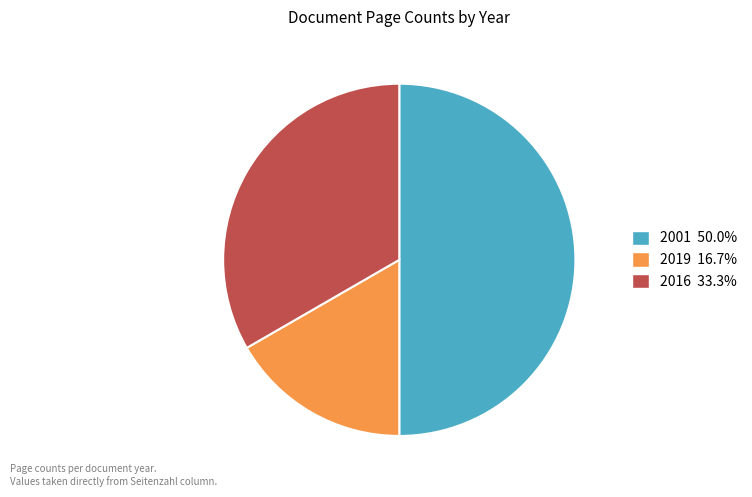

How many slices are in this pie chart?

3